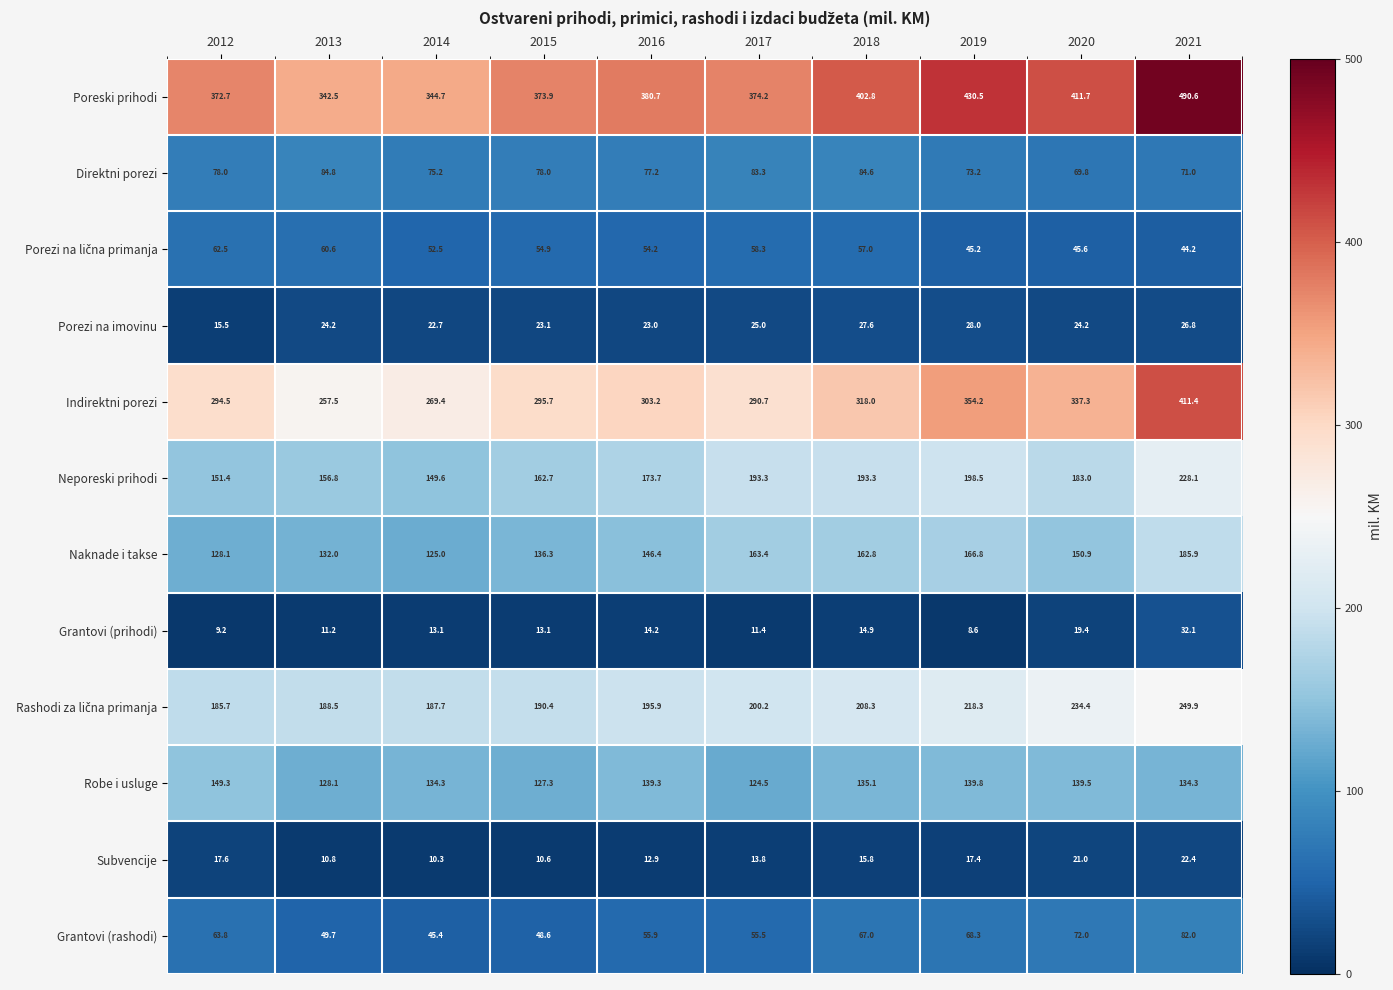

What is the greatest value displayed?

490.6